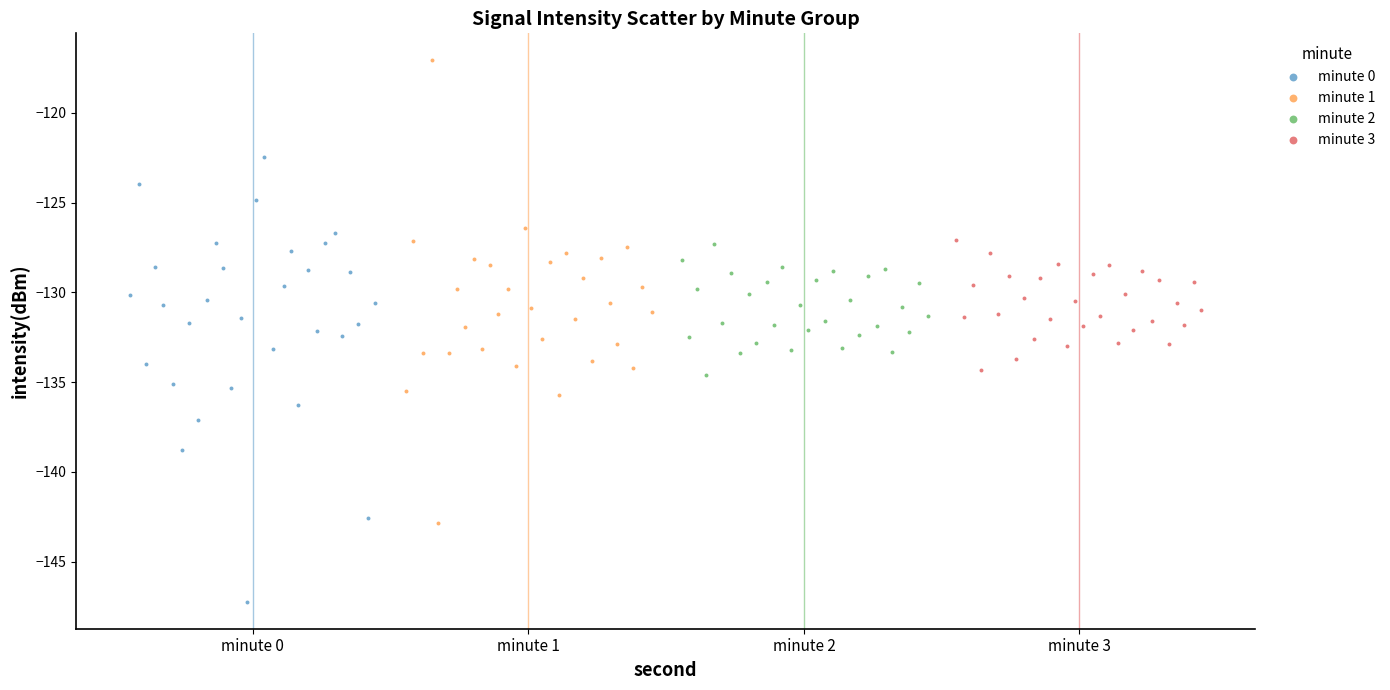

What are all the series names shown in the legend?

minute 0, minute 1, minute 2, minute 3